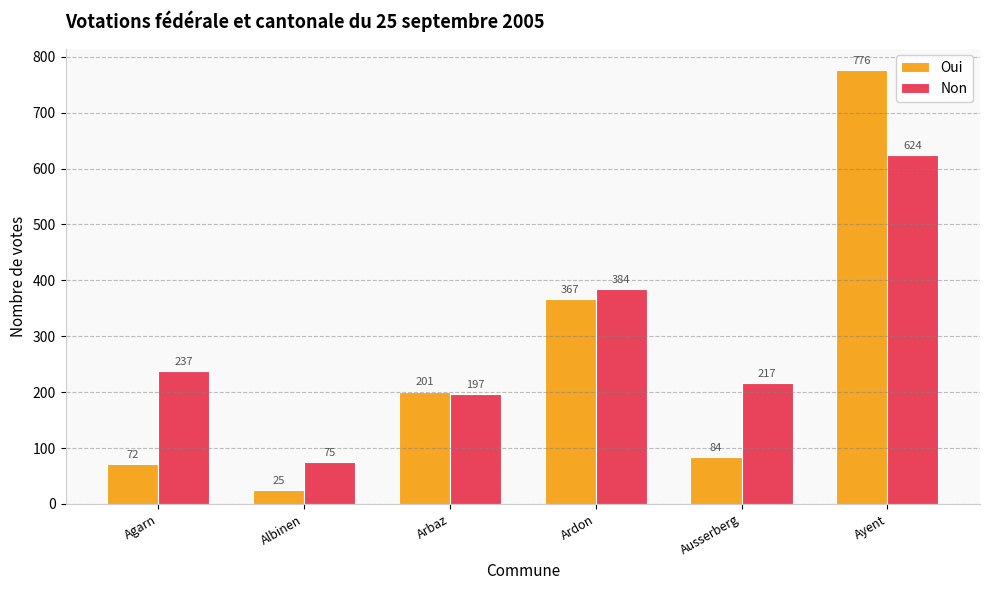

What is the greatest value displayed?

776